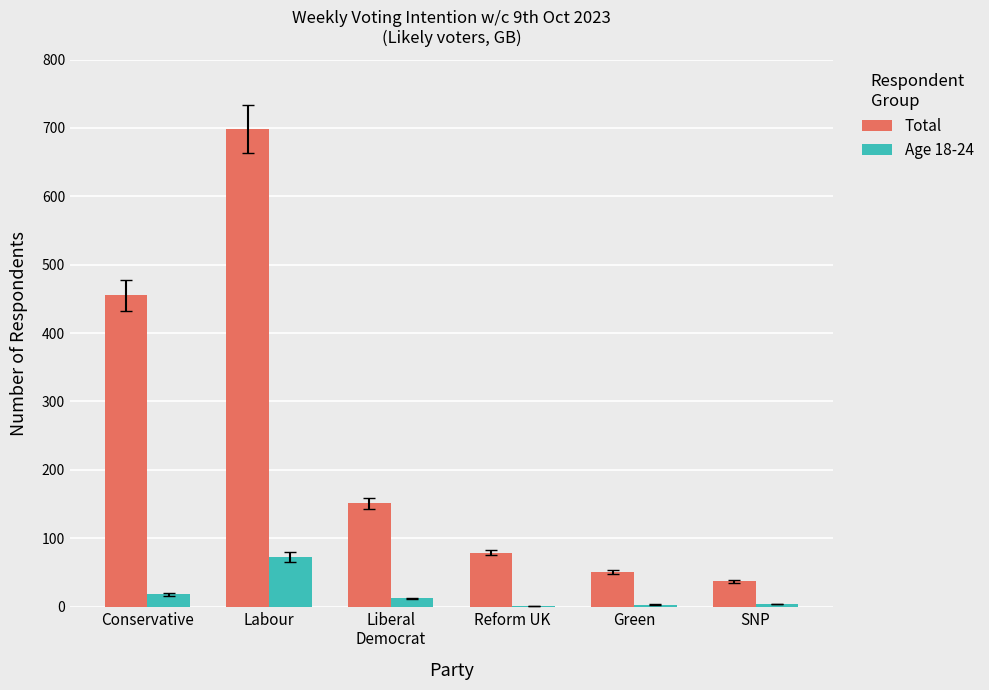

At which category is the sum across all series the highest?

Labour